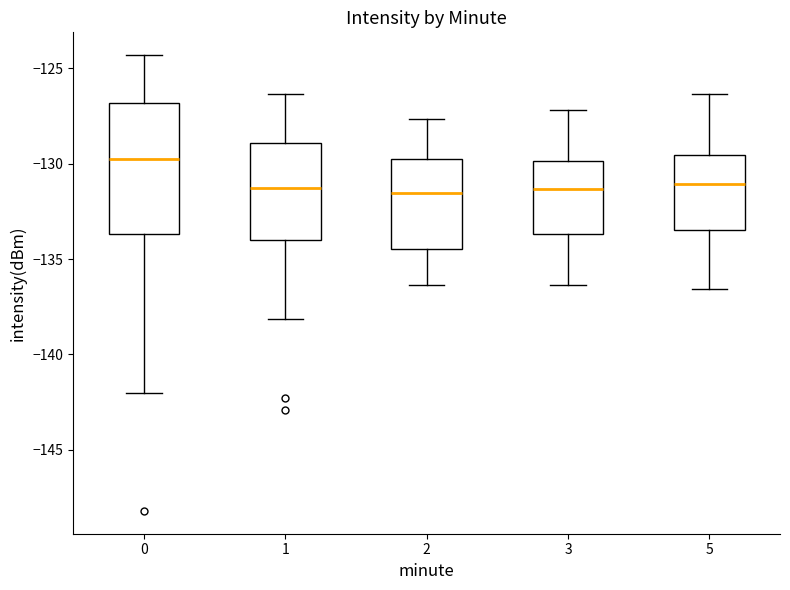

Which box has the highest median line?

0